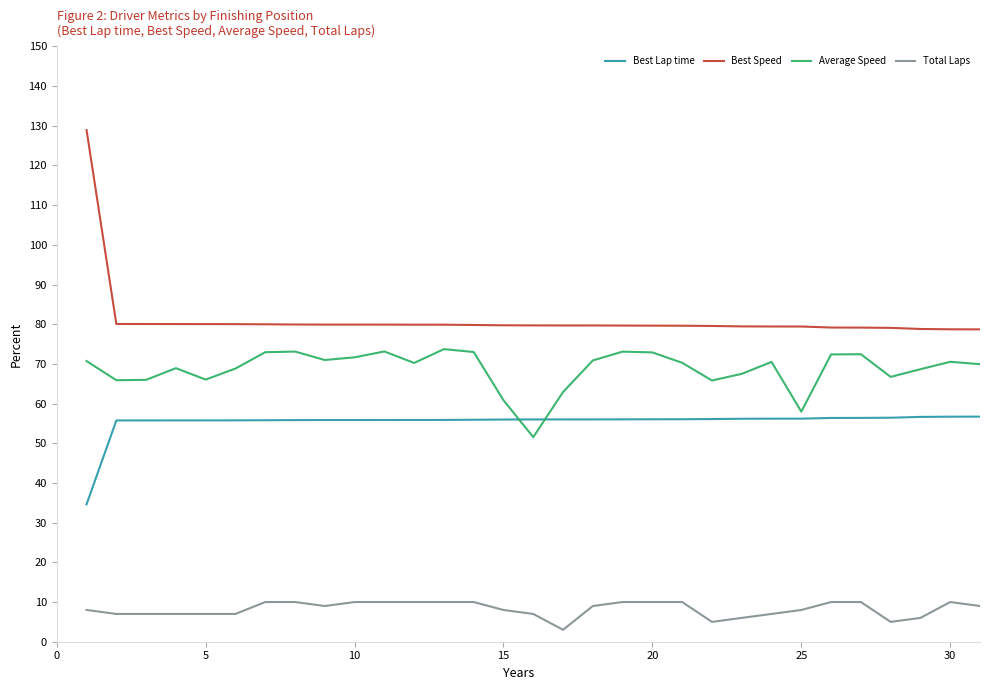

True or false: Best Speed and Total Laps intersect in this chart.

False